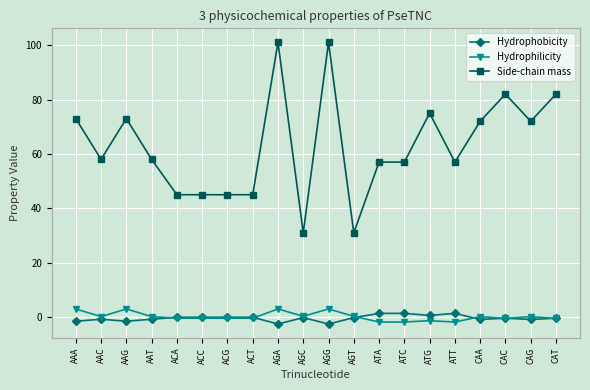

Which series changed the most between ACG and CAG?

Side-chain mass